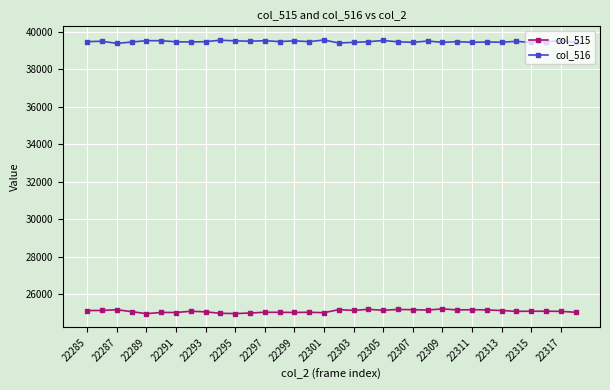

True or false: col_515 has more than 1 points higher than both neighbors.

True